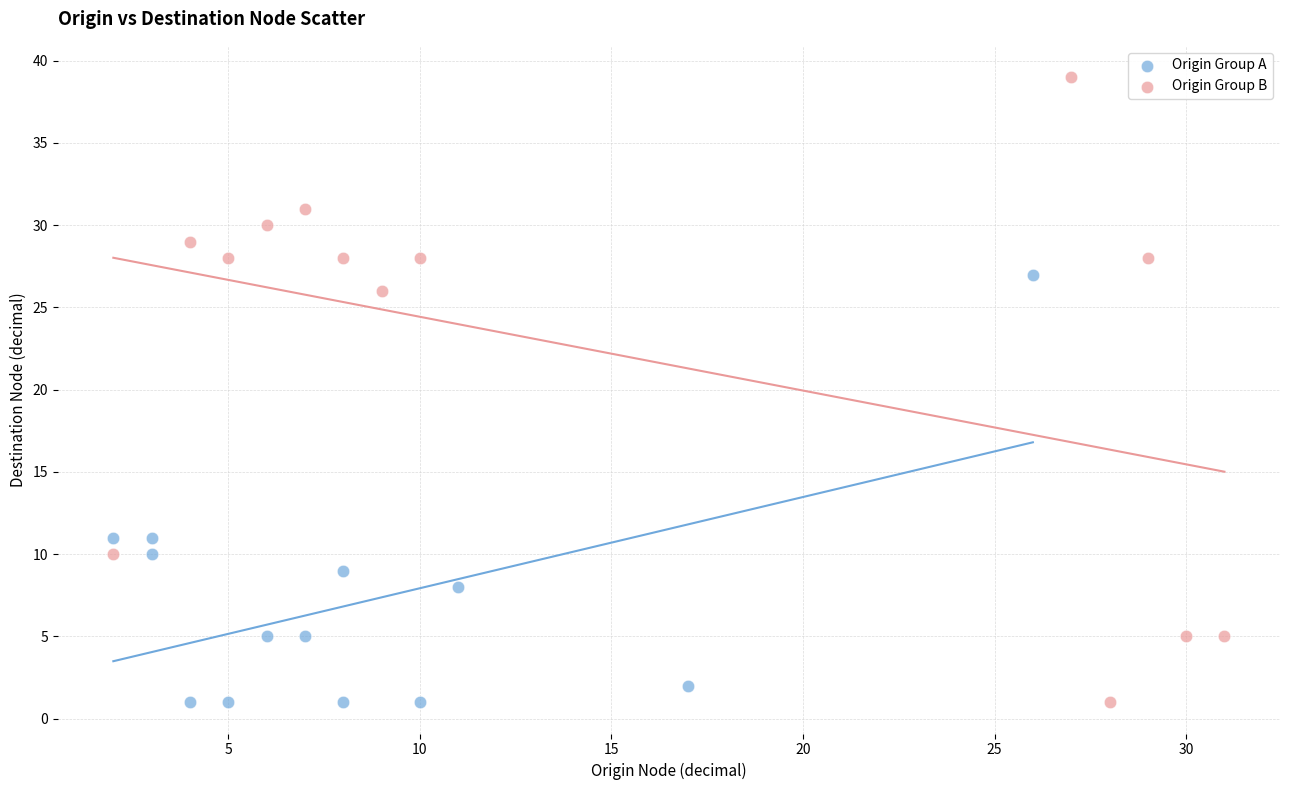

Which series has the largest Y range (max minus min)?

Origin Group B